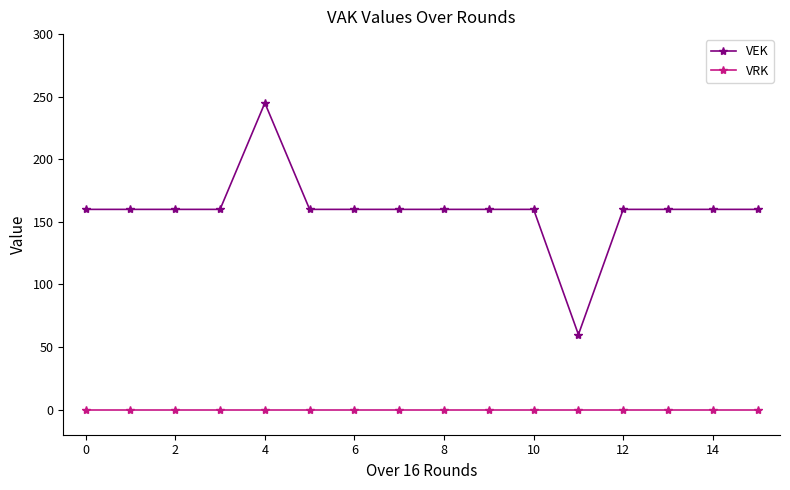

What is the difference between the maximum and second lowest values in the VEK series?

85